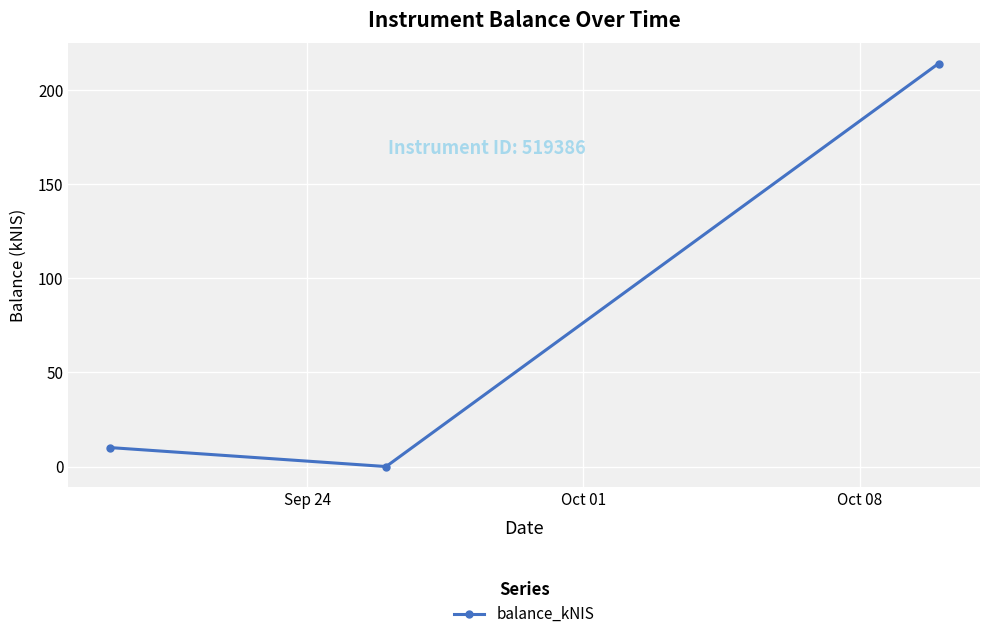

What is the value of the 1st point from the left?

10.1